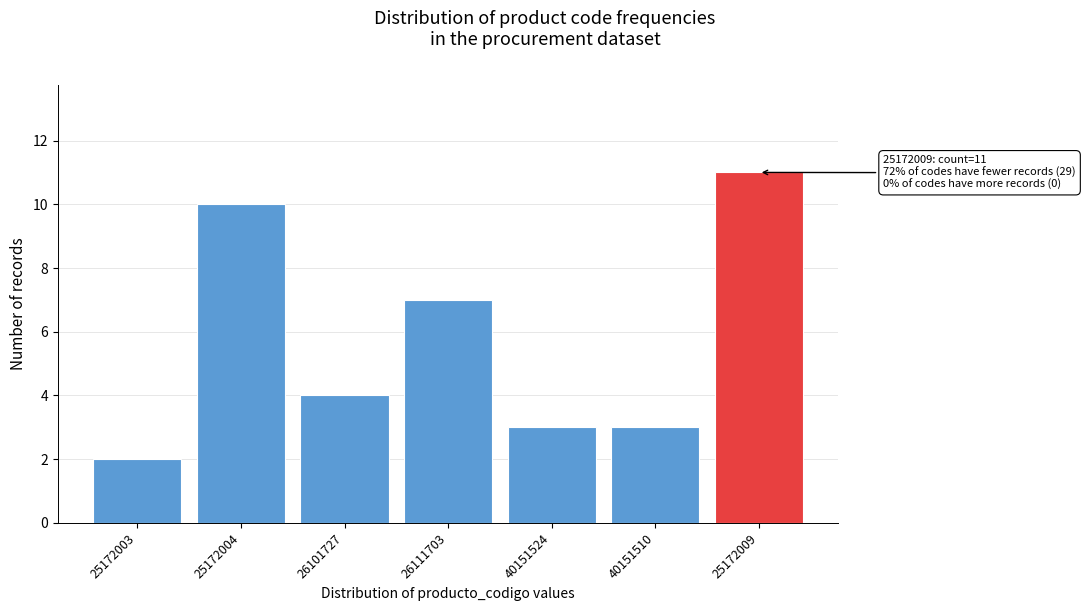

Reading left to right, transcribe all the data shown in this chart.

2	10	4	7	3	3	11